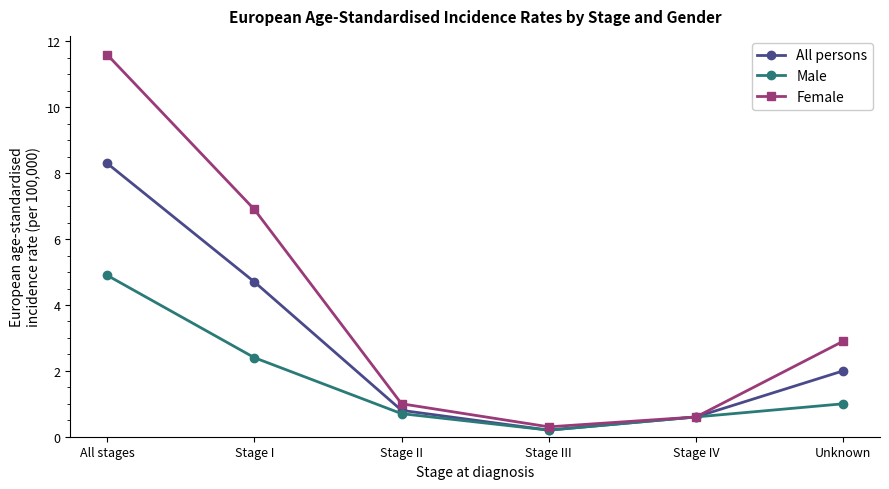

Reading left to right, list all the values displayed in this chart.

All persons: All stages=8.3	Stage I=4.7	Stage II=0.8	Stage III=0.2	Stage IV=0.6	Unknown=2.0
Male: All stages=4.9	Stage I=2.4	Stage II=0.7	Stage III=0.2	Stage IV=0.6	Unknown=1.0
Female: All stages=11.6	Stage I=6.9	Stage II=1.0	Stage III=0.3	Stage IV=0.6	Unknown=2.9